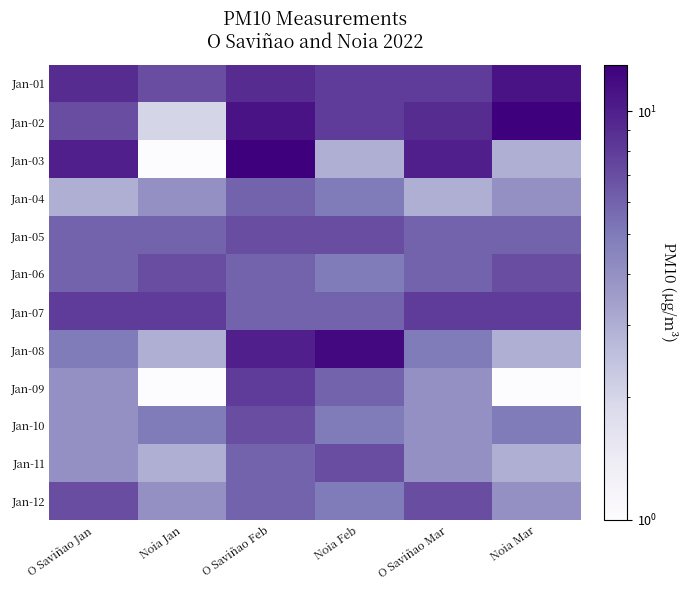

Which series has the largest range (max minus min)?

Jan-03